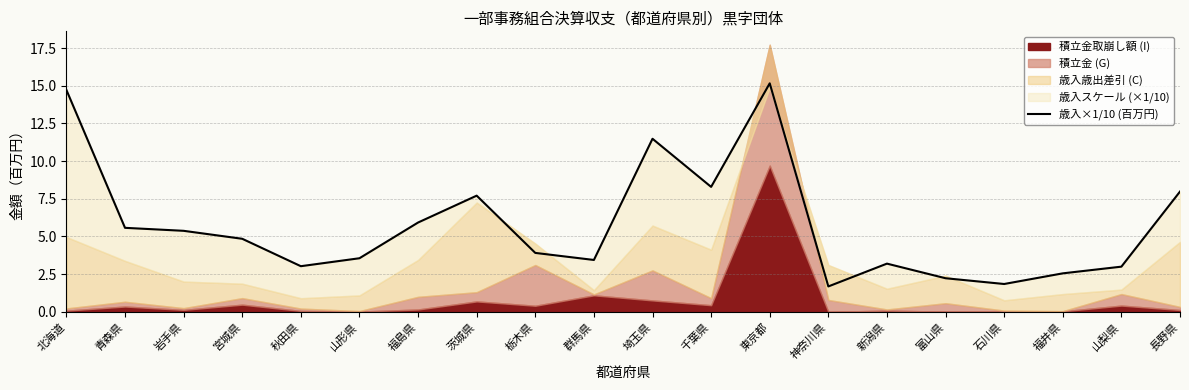

List the labels in order of value, smallest first.

神奈川県, 石川県, 富山県, 福井県, 山梨県, 秋田県, 新潟県, 群馬県, 山形県, 栃木県, 宮城県, 岩手県, 青森県, 福島県, 茨城県, 長野県, 千葉県, 埼玉県, 北海道, 東京都